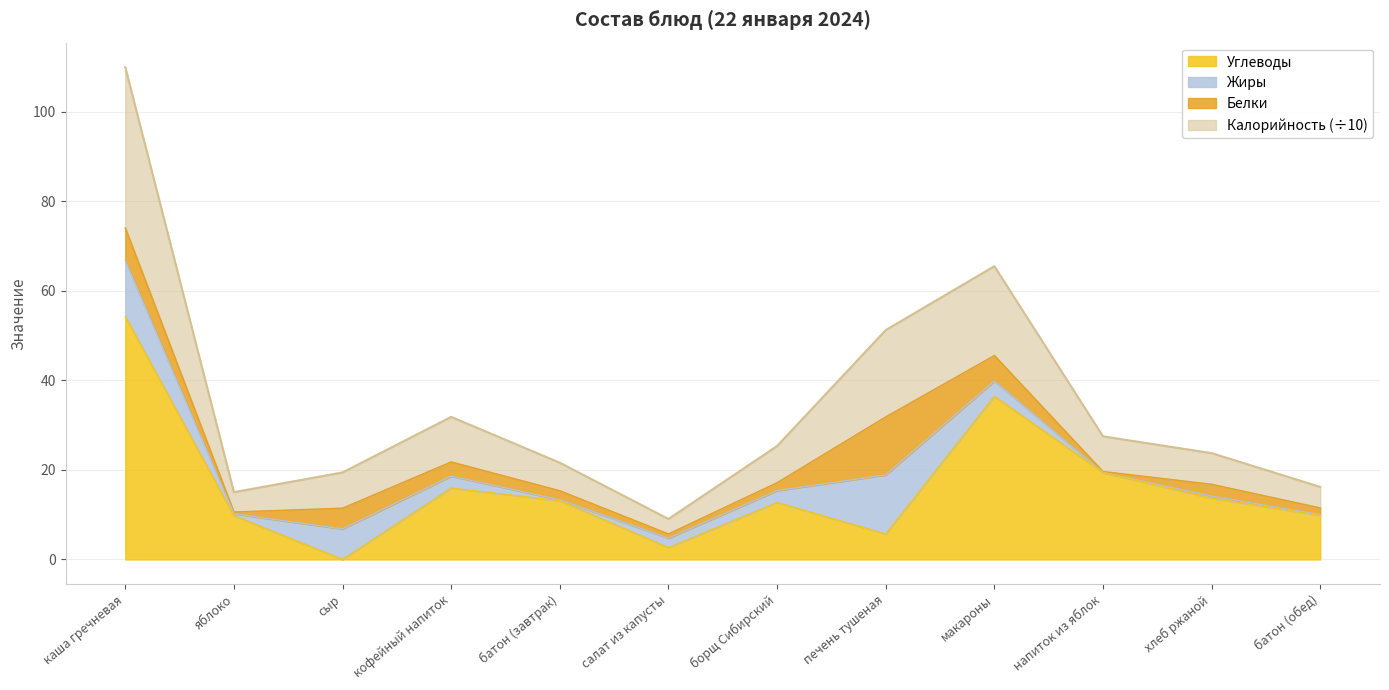

True or false: Углеводы has more than 1 interior local peaks.

True